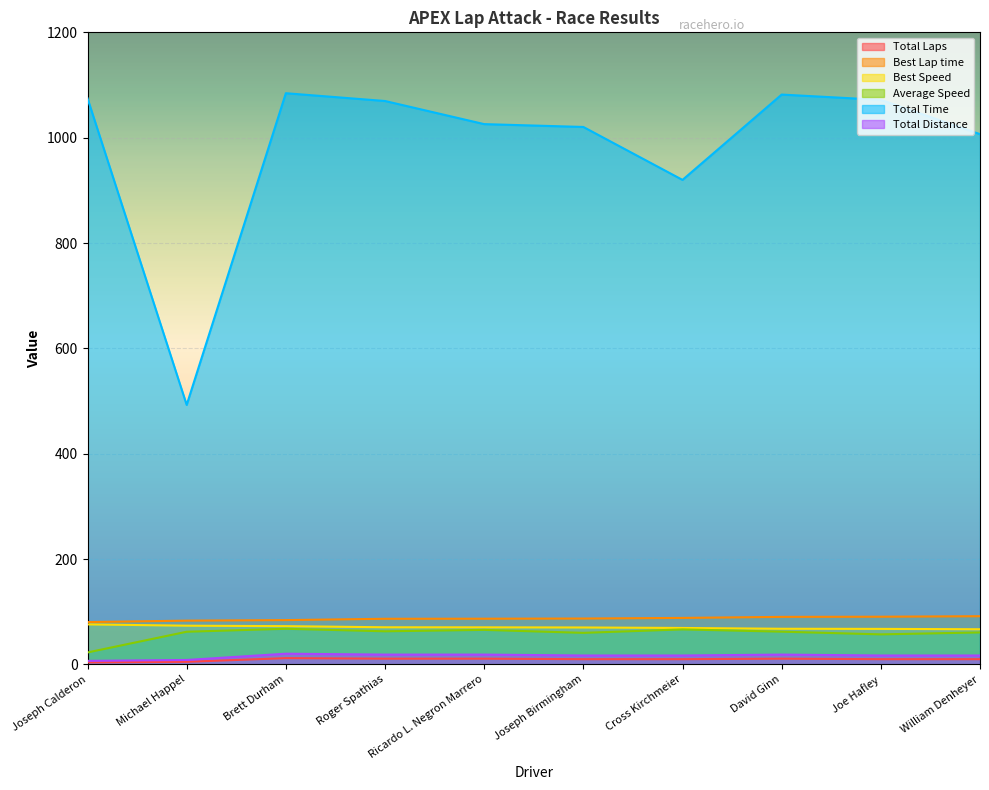

At which label does Total Time first exceed 1069?

Joseph Calderon